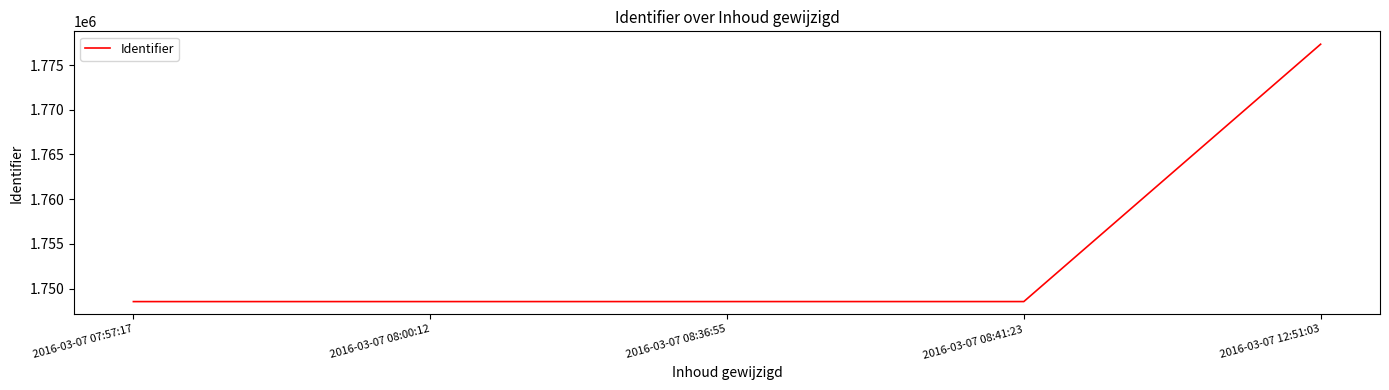

What is the ratio of the value at 2016-03-07 12:51:03 to the value at 2016-03-07 08:36:55?

1.0